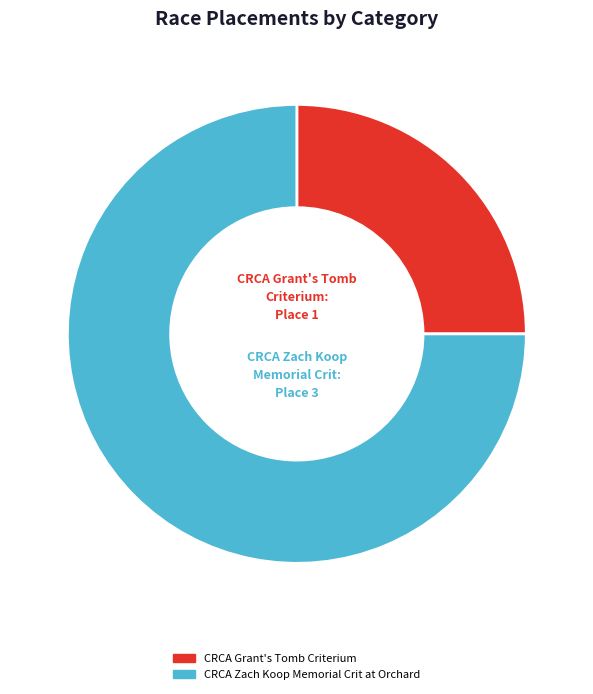

True or false: CRCA Grant's Tomb Criterium accounts for 25% of the total.

True